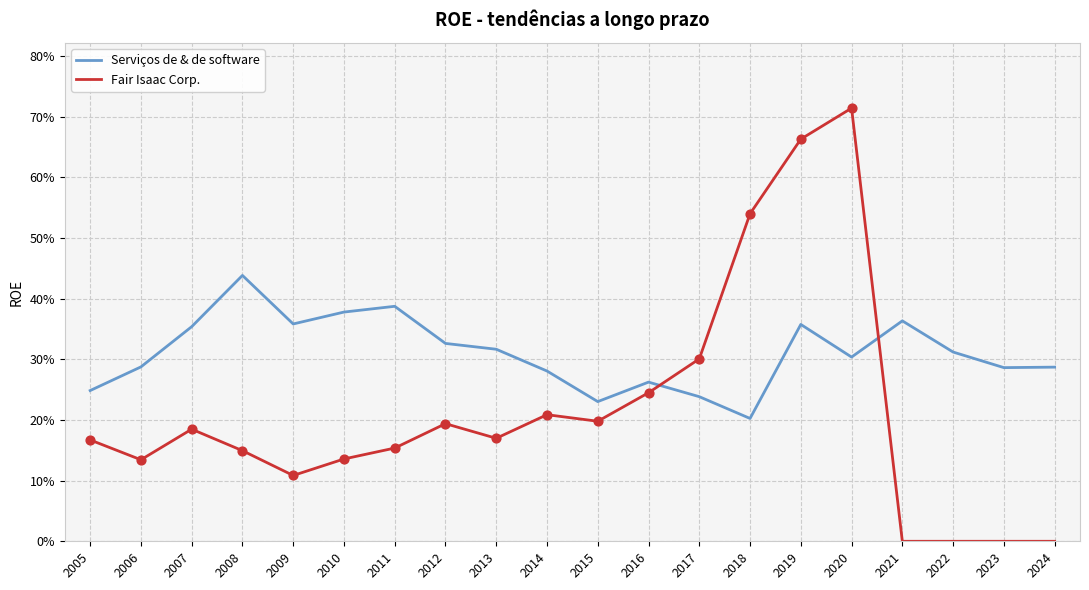

At how many categories does at least one series exceed 0?

20